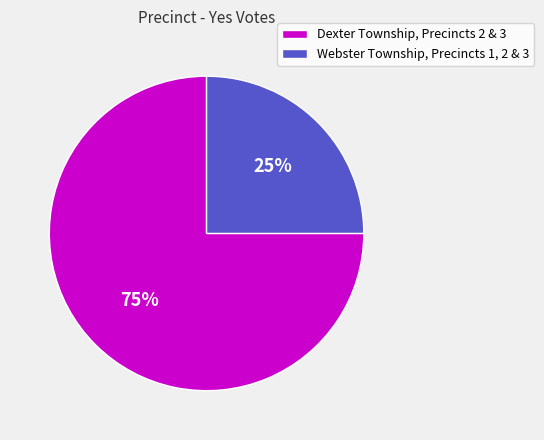

Is it true that Webster Township, Precincts 1, 2 & 3 is 34% of the pie?

False